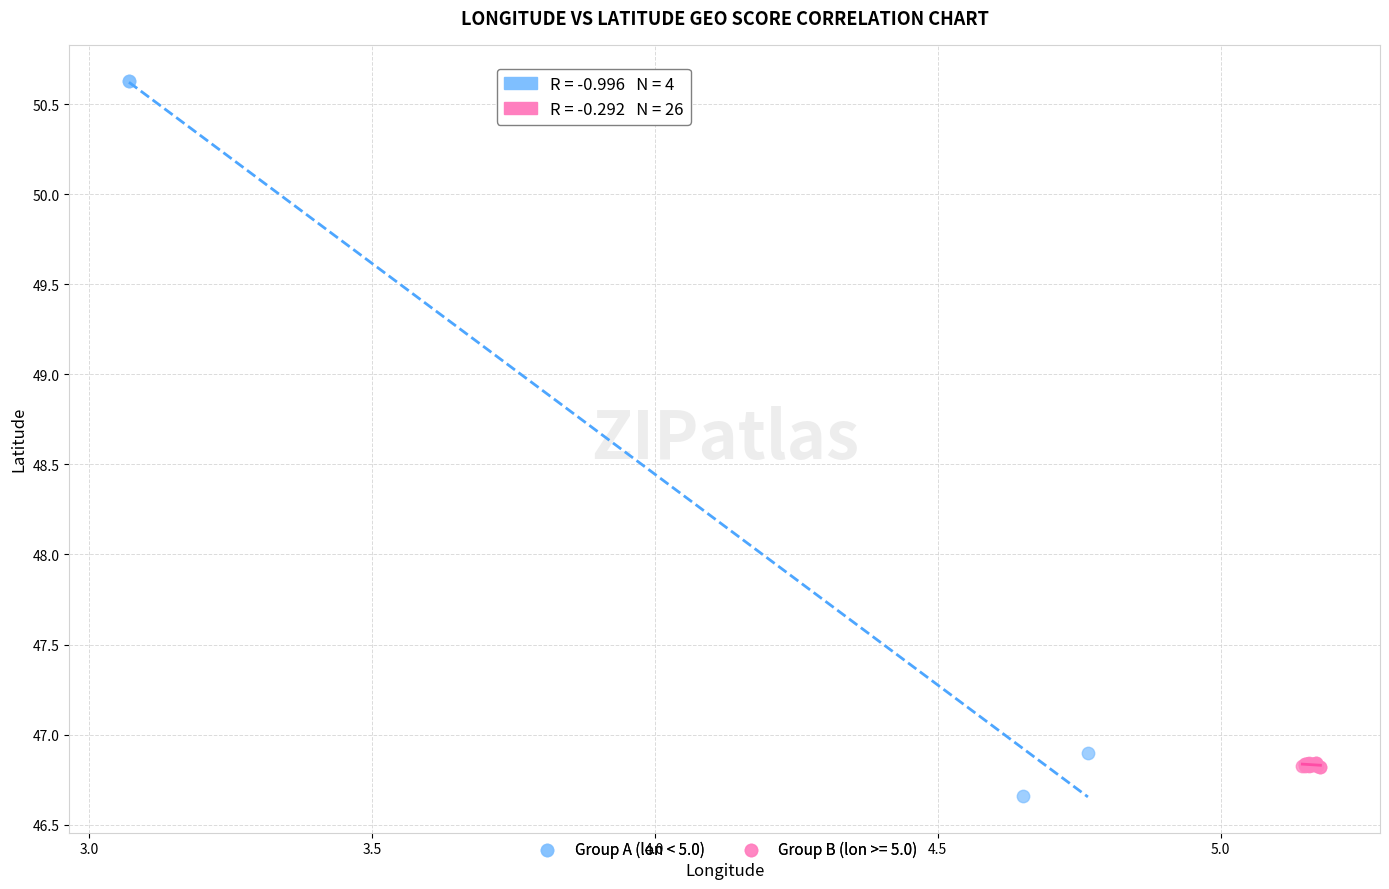

Which series has the widest spread of Y values?

Group A (lon < 5.0)